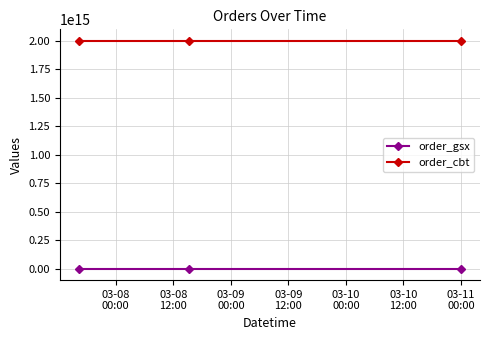

What are all the series names shown in the legend?

order_gsx, order_cbt